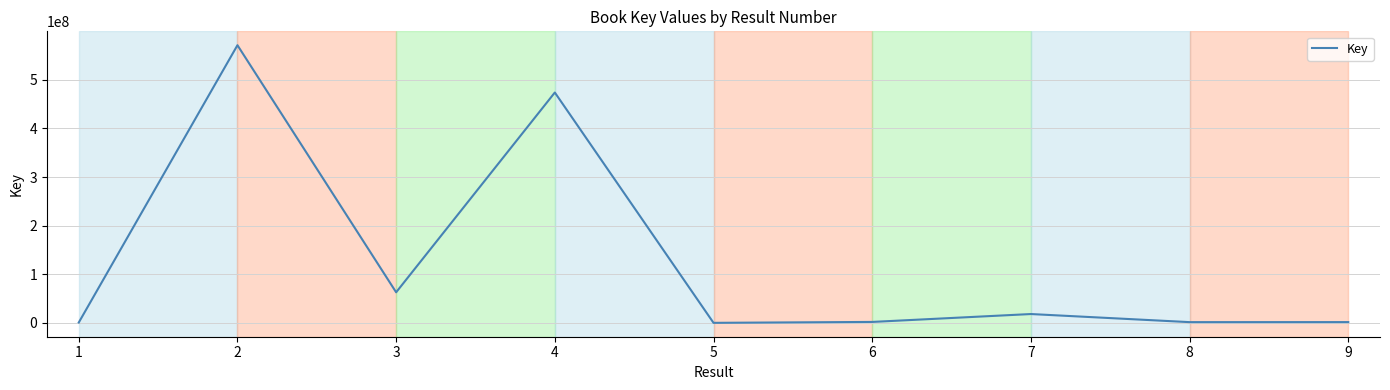

Where is the first local minimum?

3